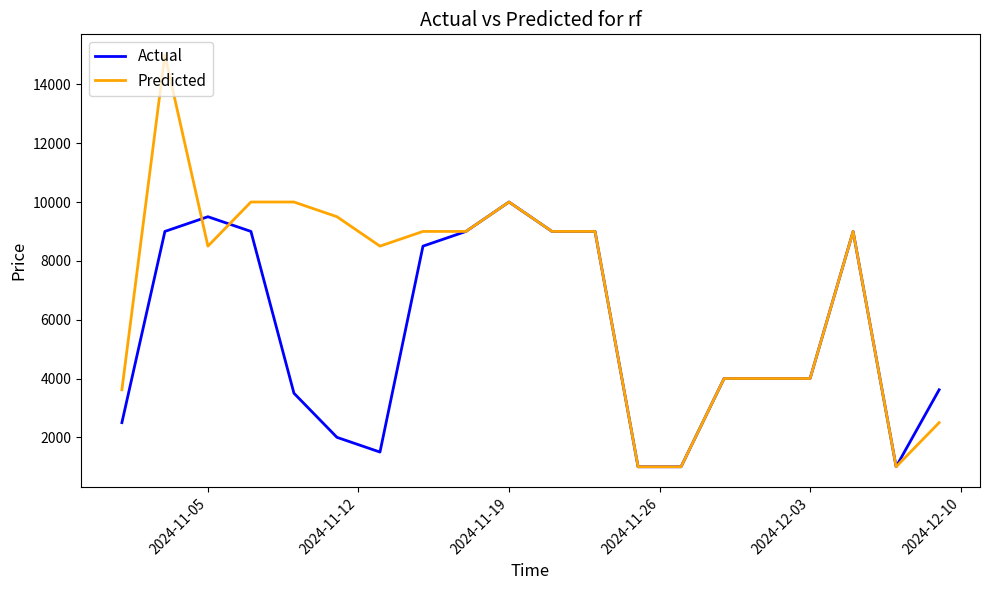

Count the number of categories in the chart.

20